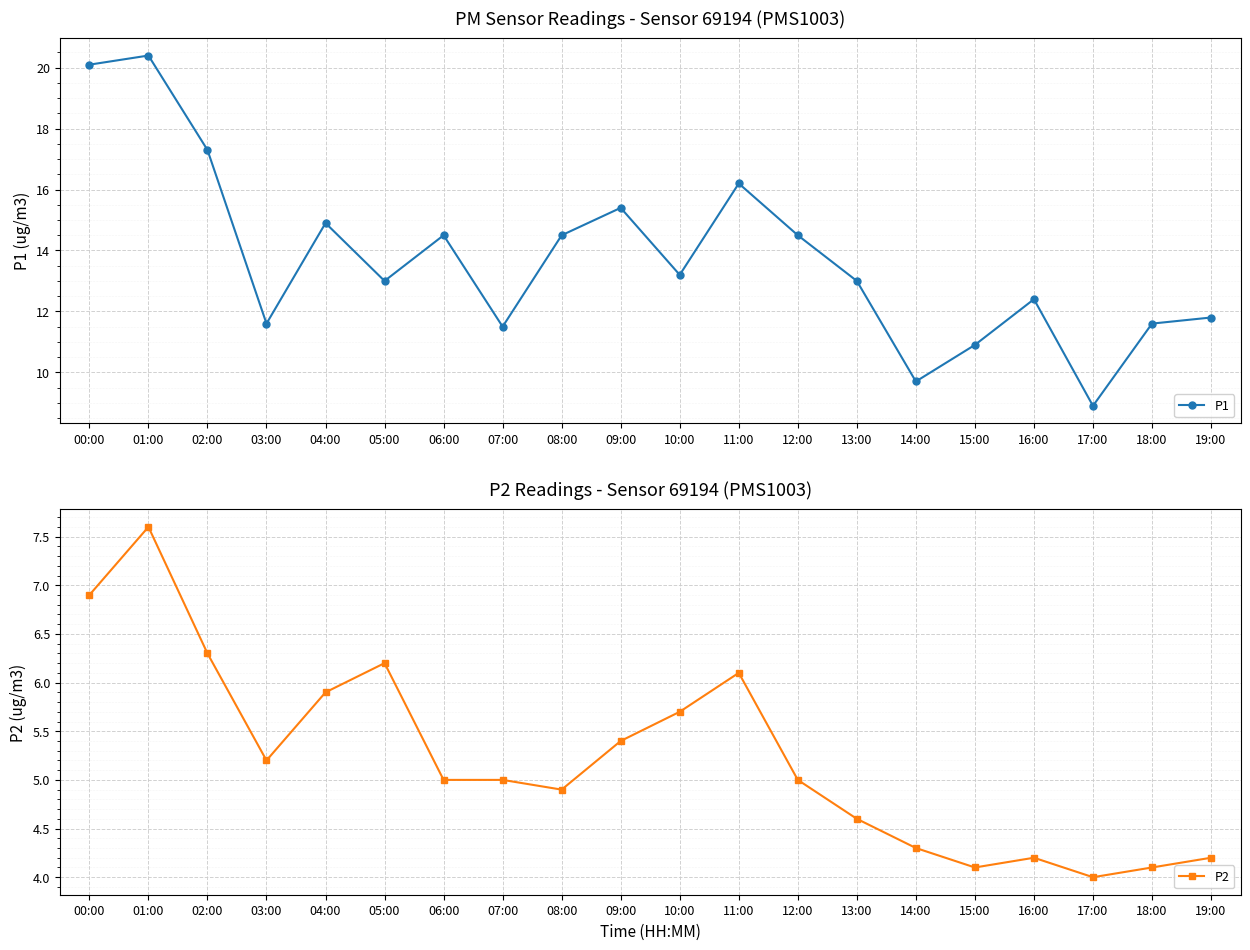

How many lines are shown in the chart?

2